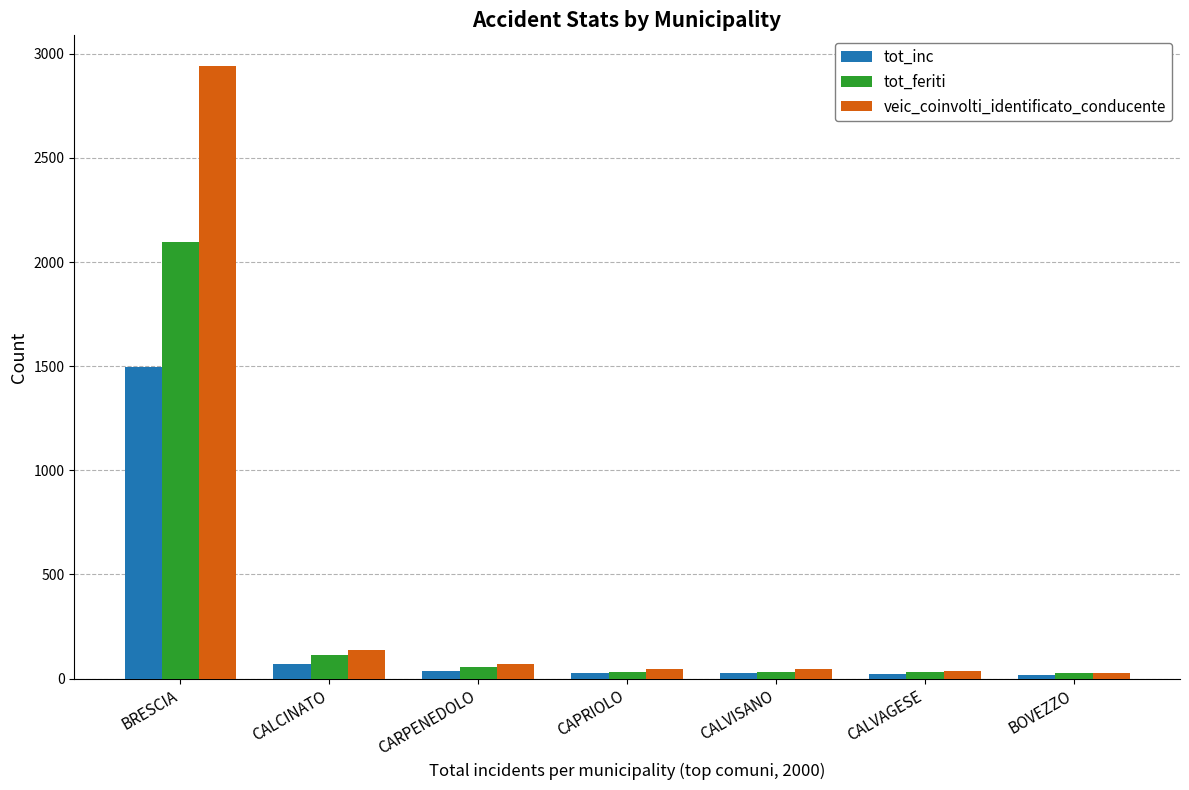

What is the total value across all series at BRESCIA?

6532